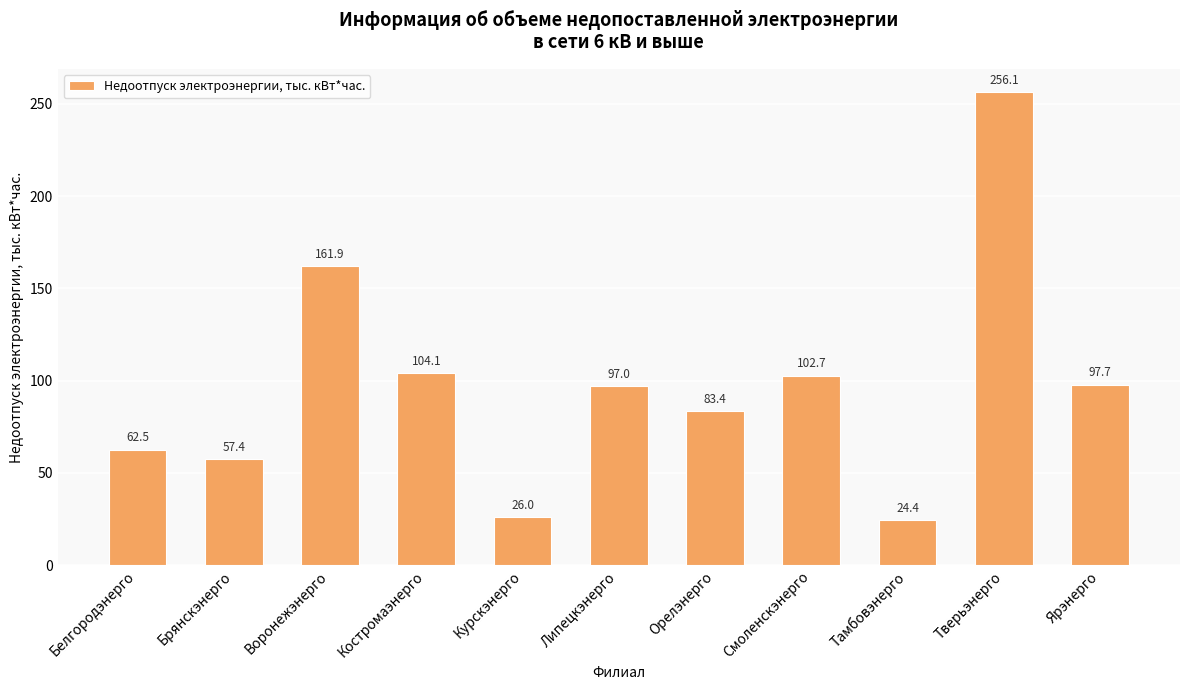

True or false: the data shows 60.4 at Тверьэнерго.

False